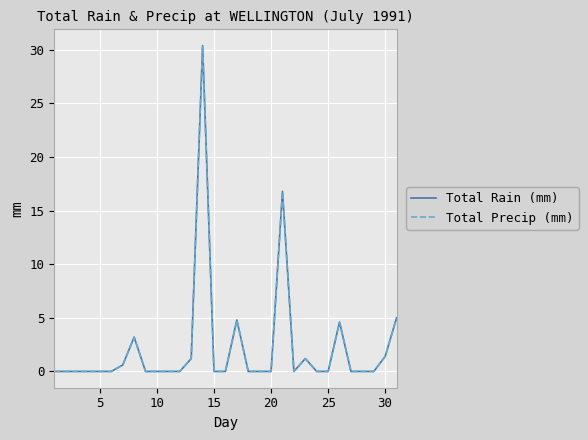

Does the chart display data point markers on the line(s)?

No